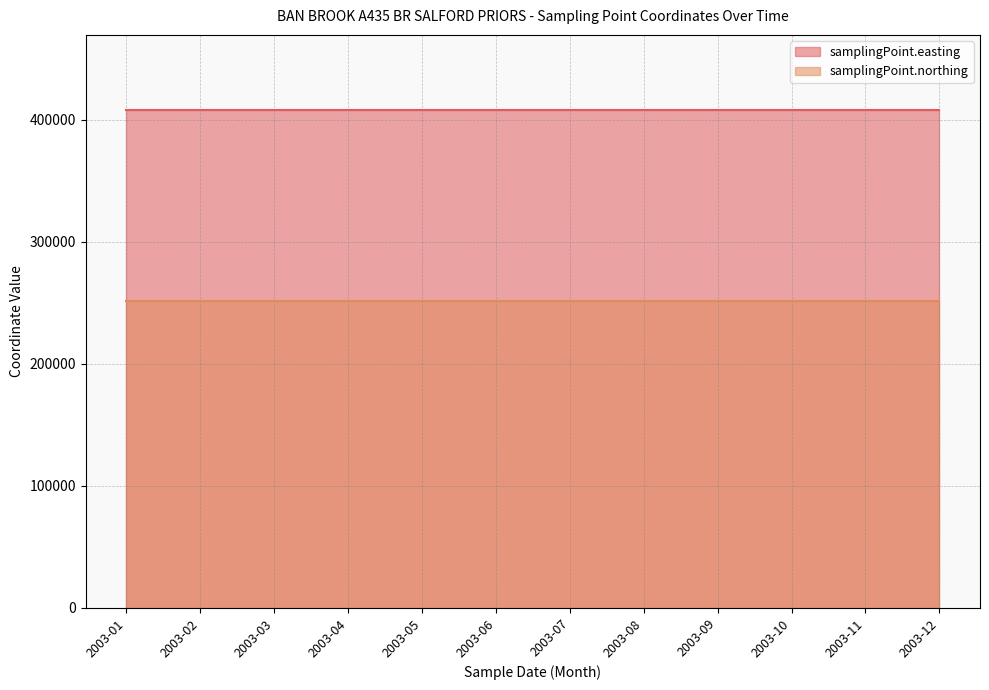

Is it true that samplingPoint.northing equals 251340 at 2003-08?

True